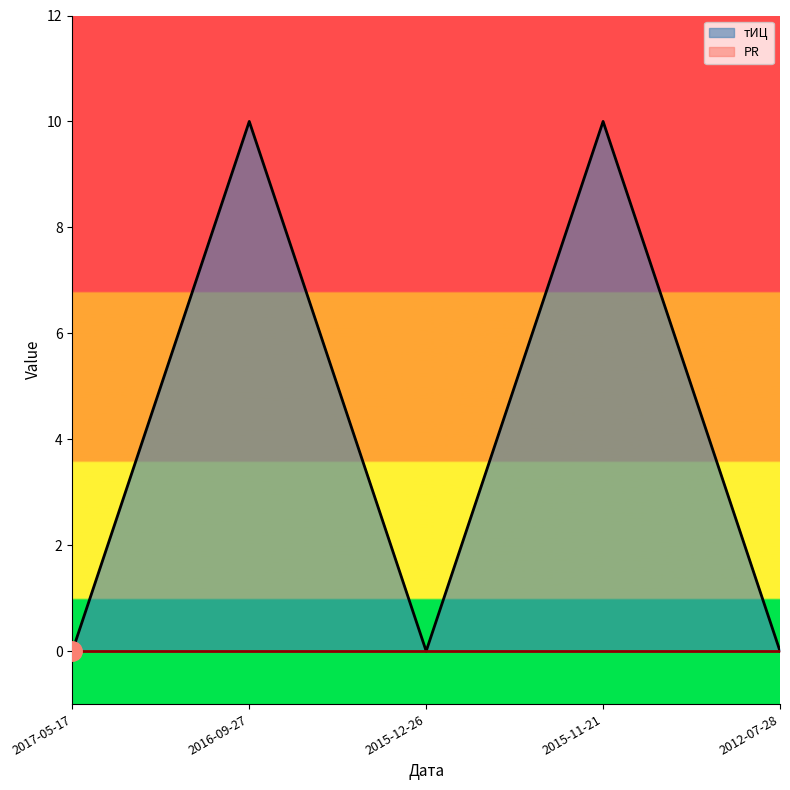

True or false: the data shows 0 at 2015-12-26.

True